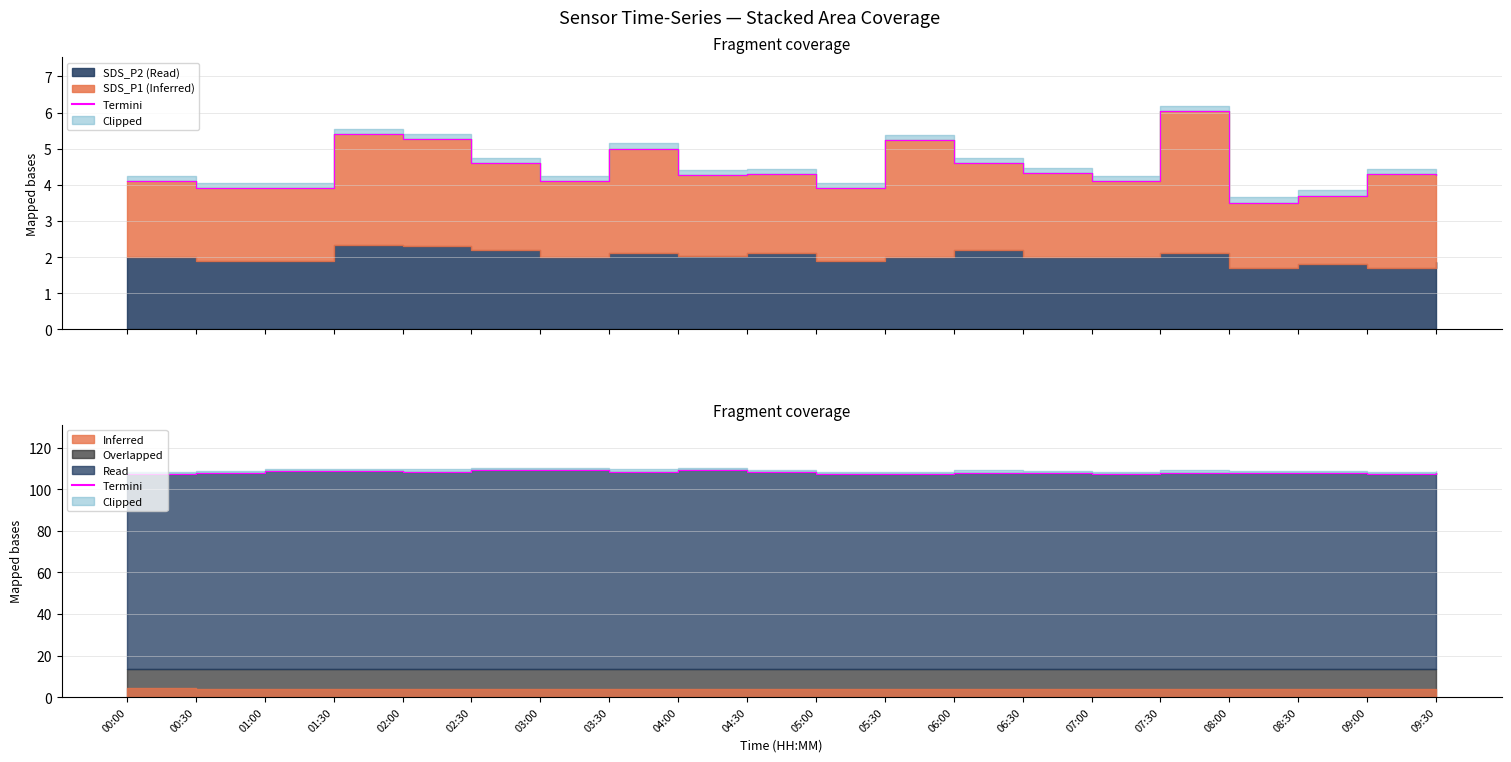

At which category does the chart reach its minimum across all series?

07:00